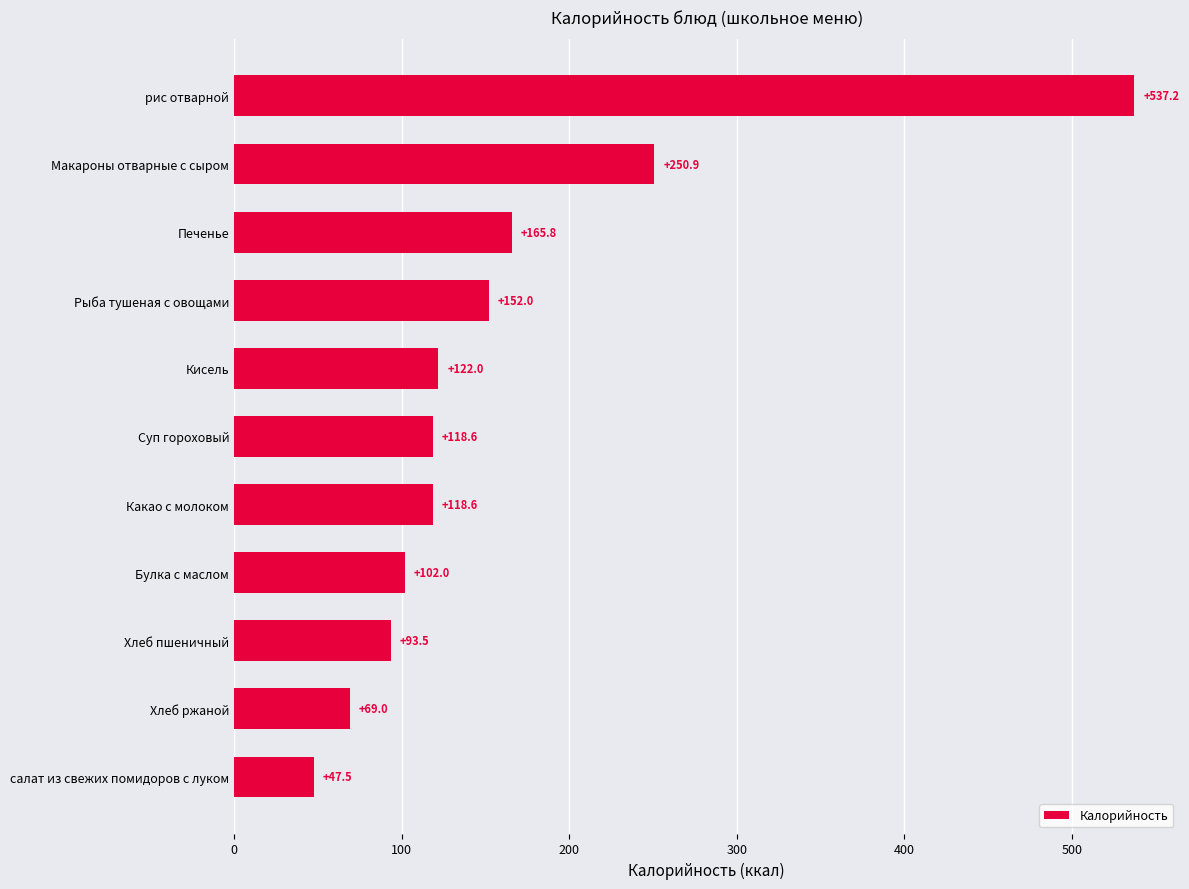

What is the difference between the maximum and second lowest values?

468.3